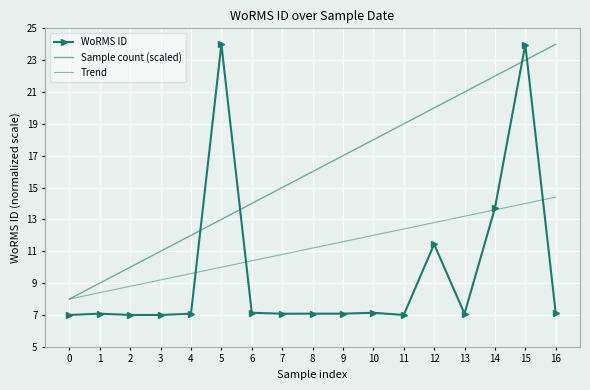

True or false: Sample count (scaled) has more than 0 points higher than both neighbors.

False